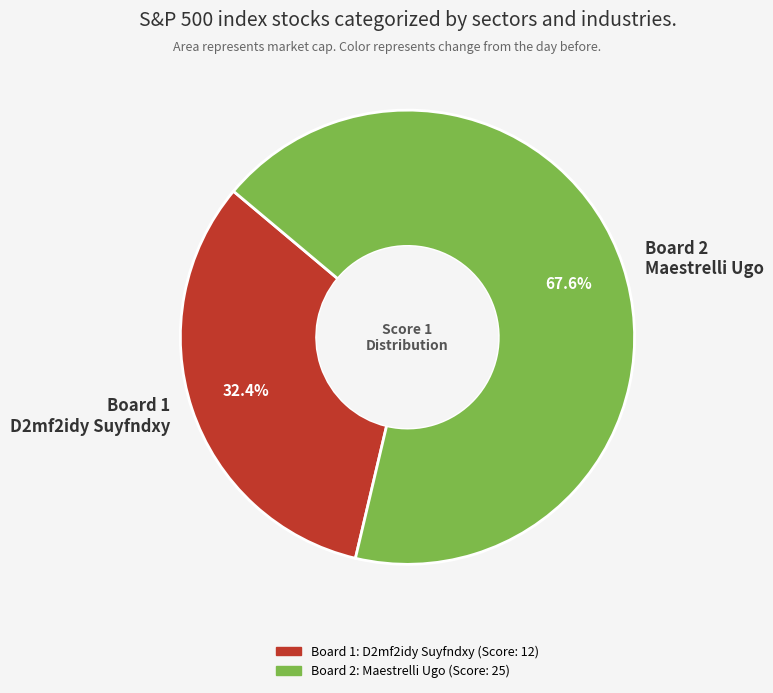

Rank the categories by value from lowest to highest.

Board 1 D2mf2idy Suyfndxy, Board 2 Maestrelli Ugo